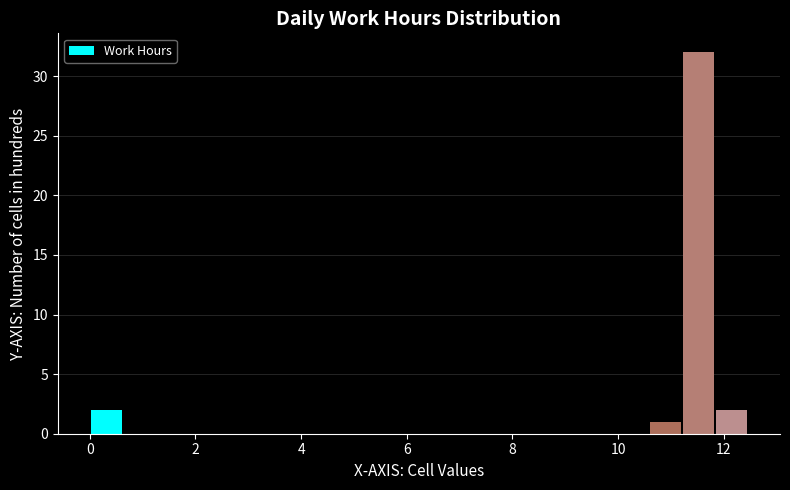

Read against the x-axis, roughly where is the centre of the tallest bar?

11.6